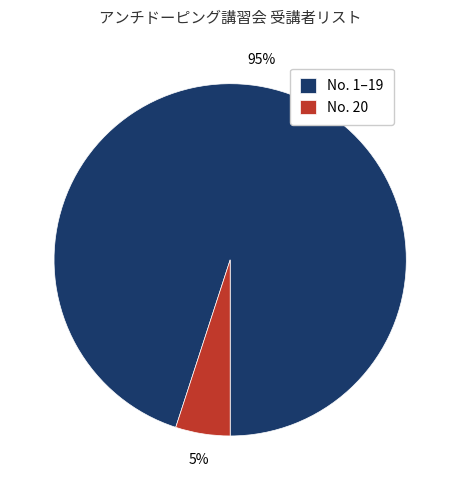

Combined, do No. 20 and No. 1–19 account for over 50%?

Yes